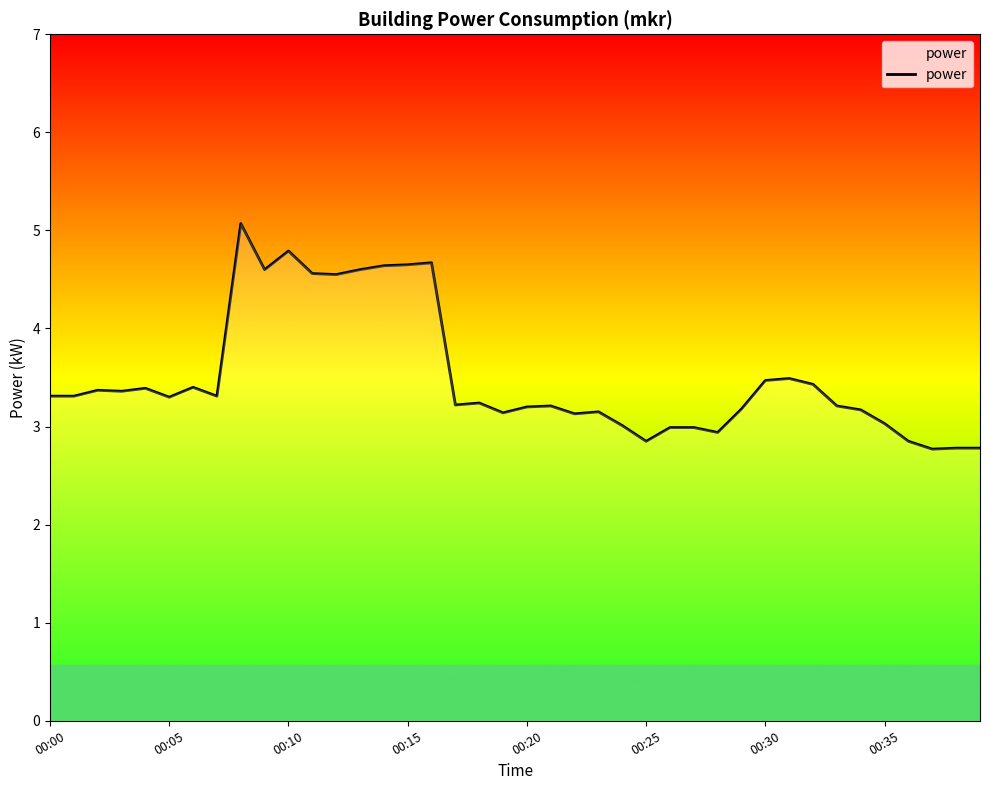

What is the greatest value displayed?

5.1